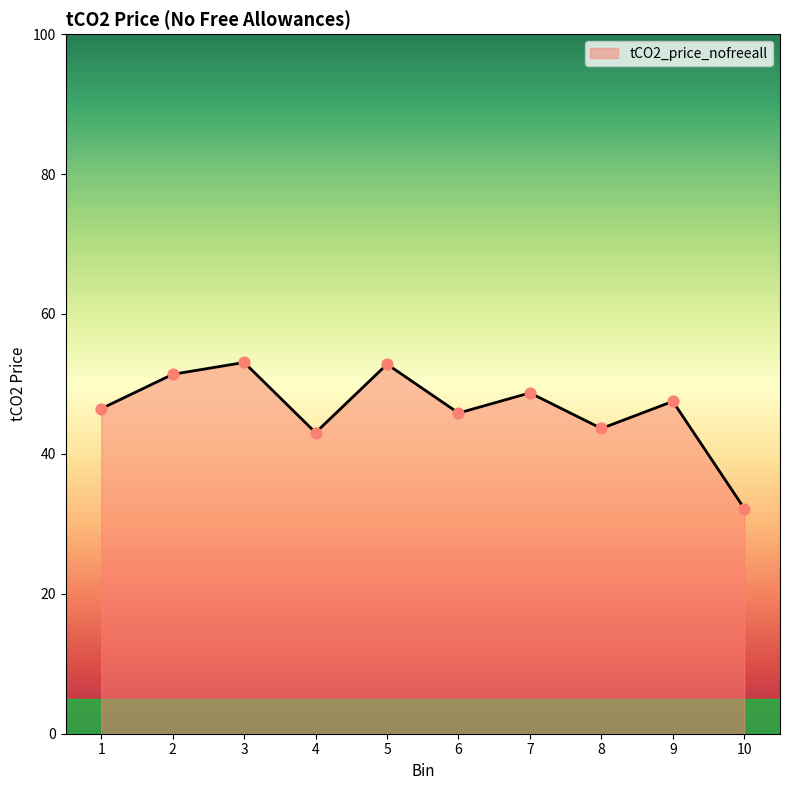

Between 2 and 10, which is larger?

2